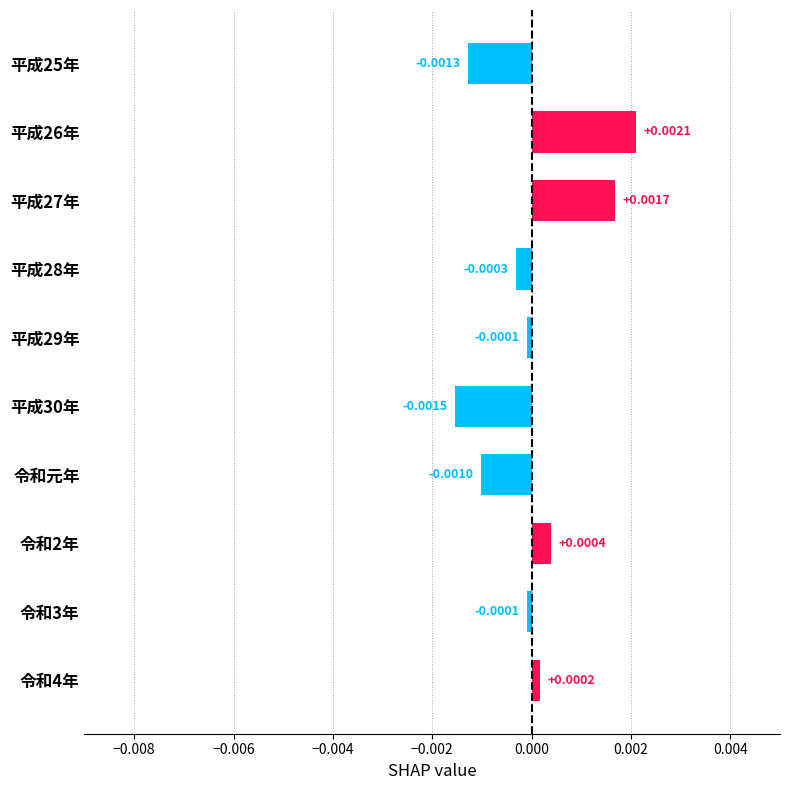

Between 平成29年 and 平成27年, which is larger?

平成27年